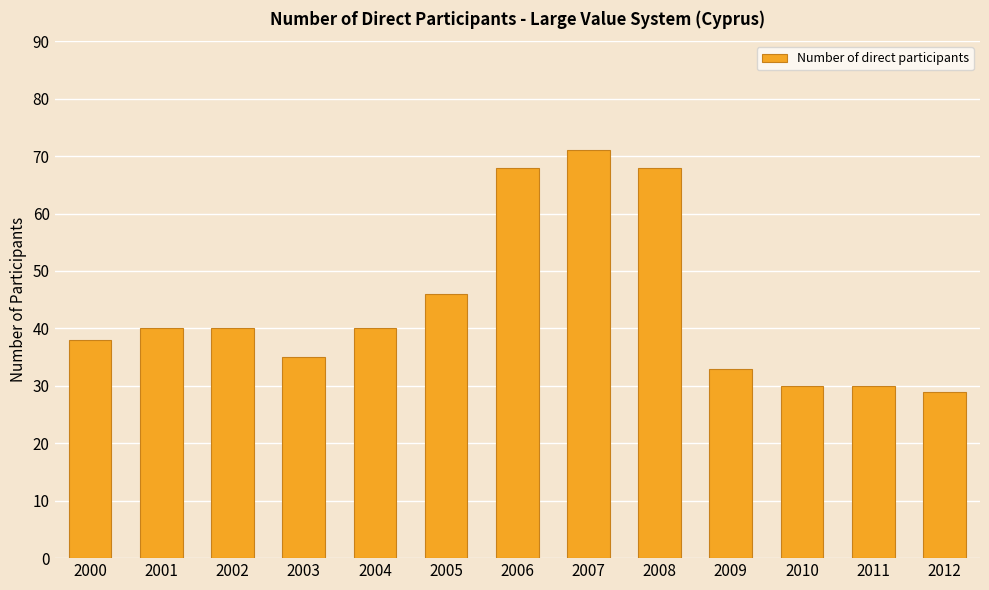

Approximately how many times larger is the value at 2012 compared to 2008?

0.4